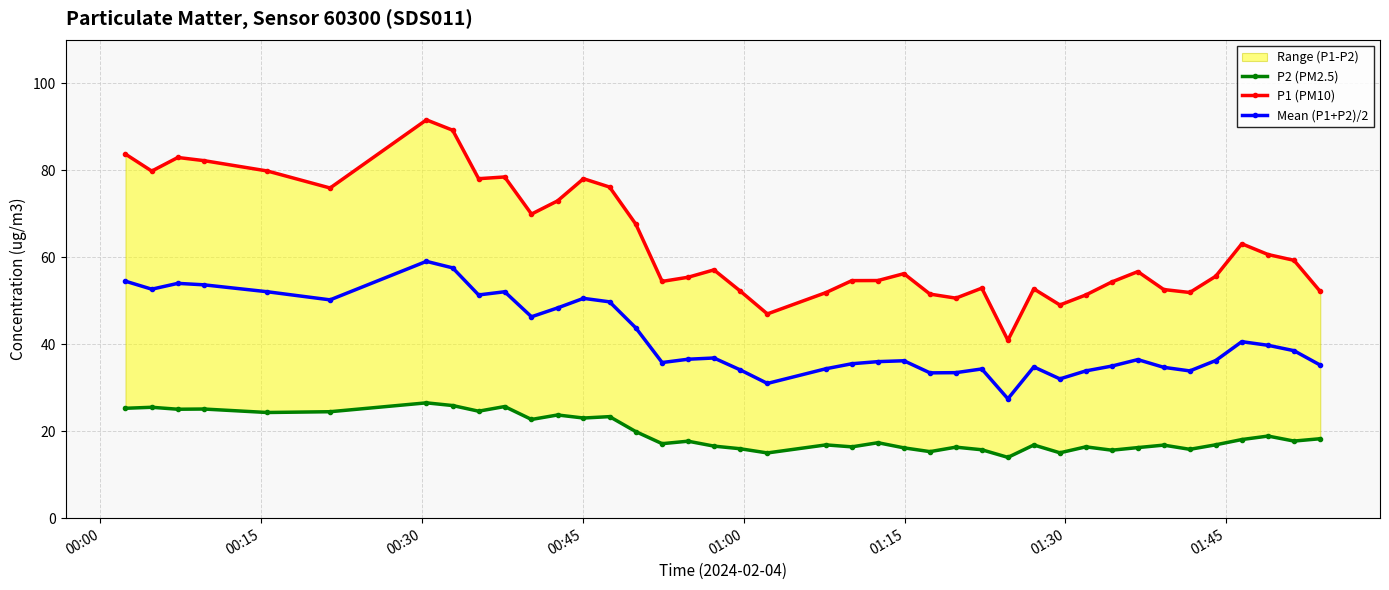

What is the value of the Mean (P1+P2)/2 point at the 33rd from the left?

36.5